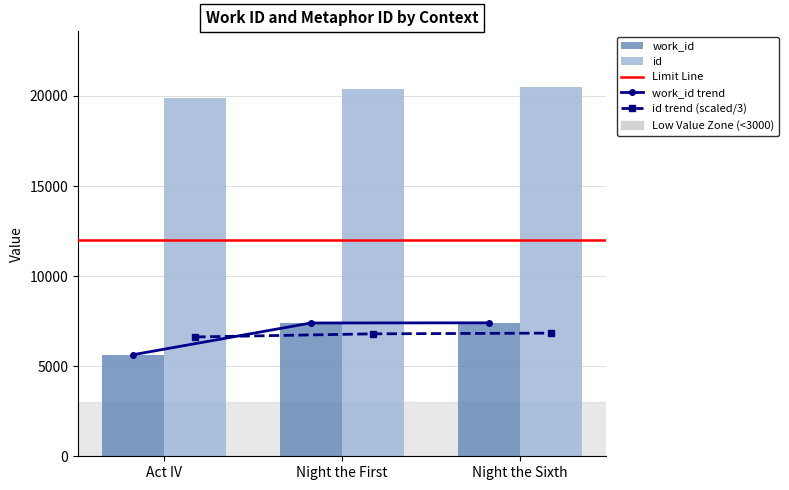

Reading left to right, extract all data points from this chart.

work_id: Act IV=5638	Night the First=7399	Night the Sixth=7408
id: Act IV=19872	Night the First=20392	Night the Sixth=20512